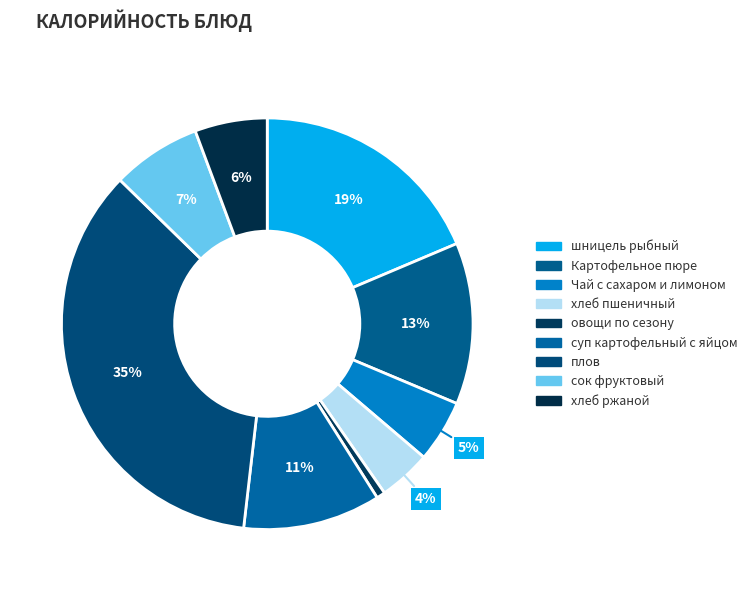

Count the number of slices in the pie.

9